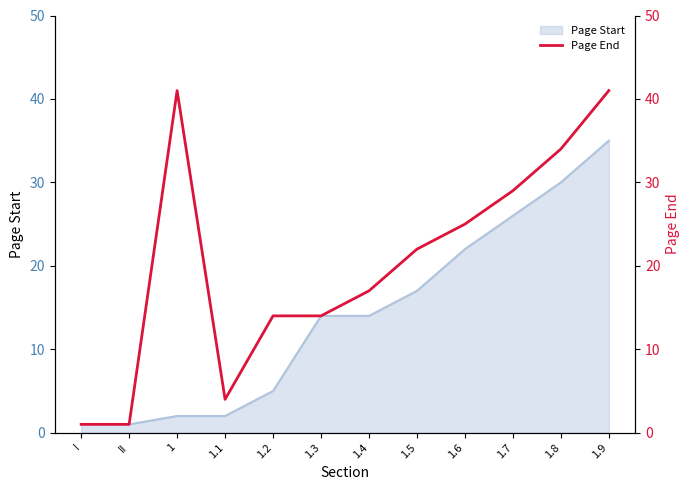

What is the ratio of the value at 1.8 to the value at 1.7?

1.2